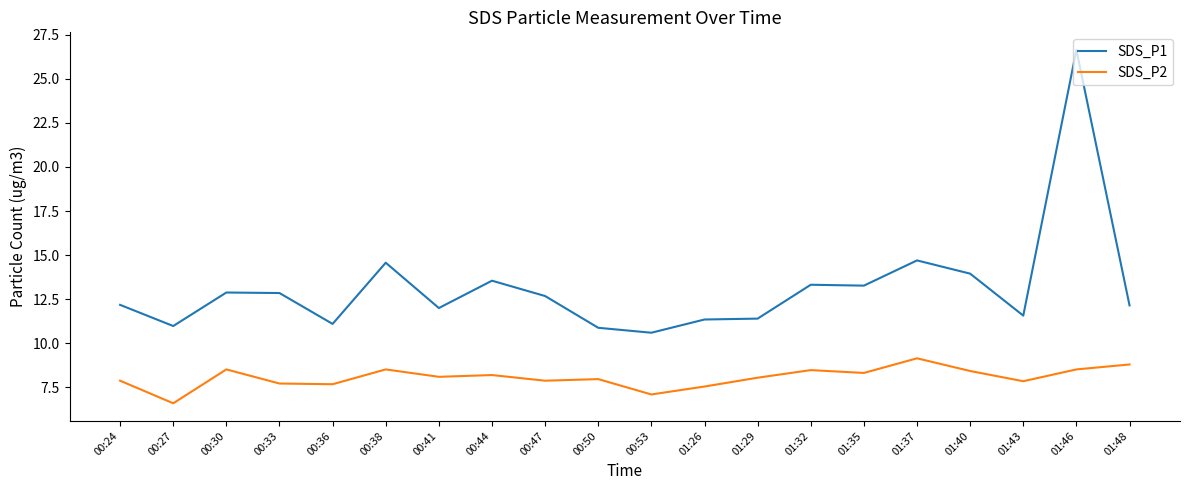

What is the total value across all series at 01:32?

21.8